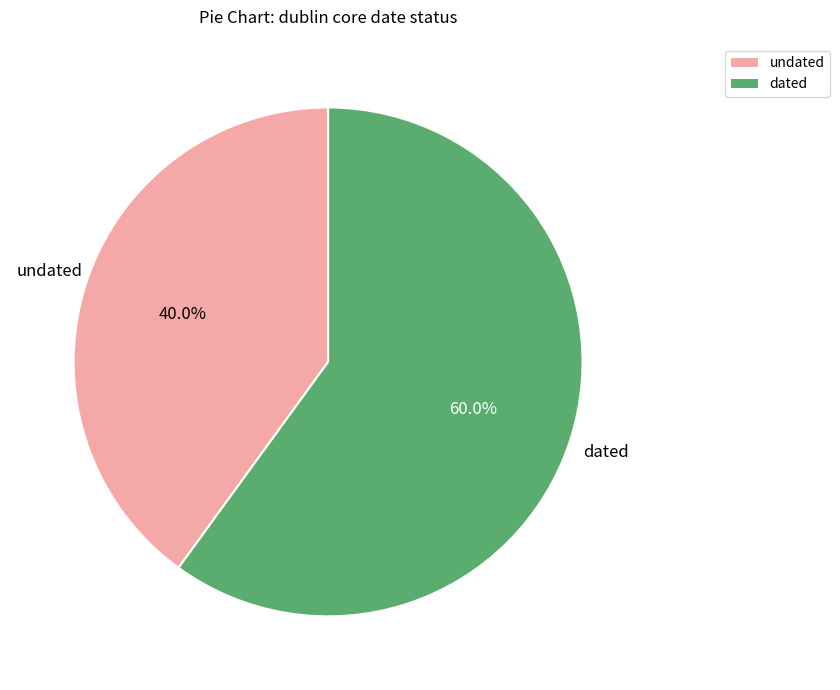

Is there any slice that represents more than half of the pie?

Yes